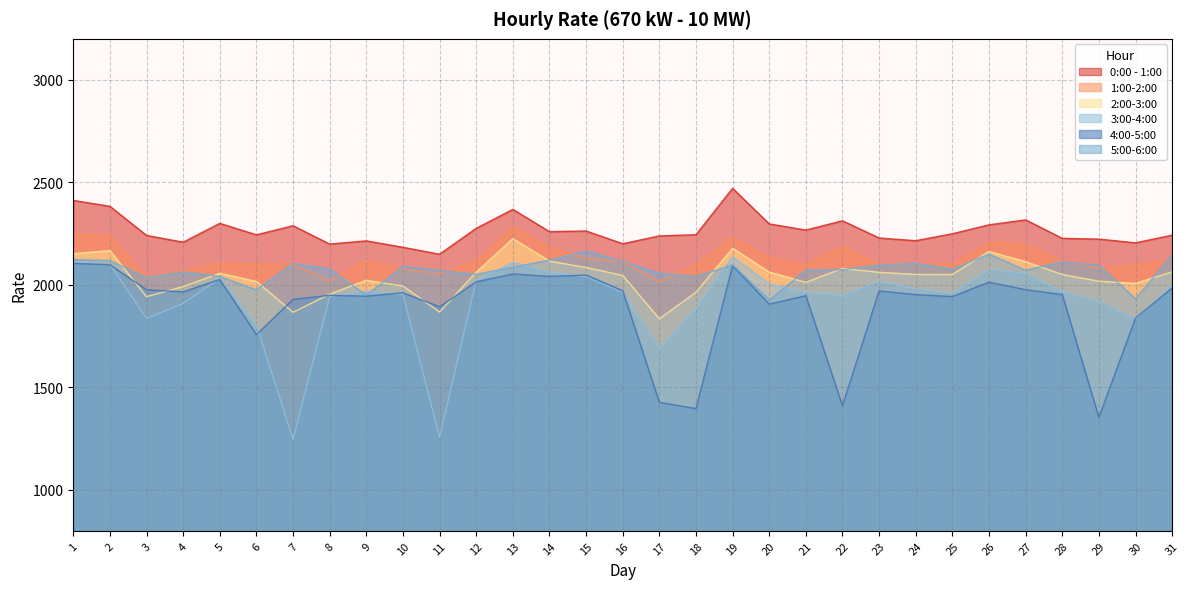

Reading right to left, list all the values displayed in this chart.

0:00 - 1:00: 2242.2	2204.8	2223.1	2226.8	2316.9	2292.6	2249.3	2215.3	2228.5	2312.5	2267.1	2297.2	2470.8	2244.4	2238.7	2200.4	2262.7	2259.4	2368.1	2275.6	2149.3	2183.1	2214.5	2198.7	2288.4	2243.8	2299.8	2208.0	2240.9	2383.0	2411.9
1:00-2:00: 2124.4	2096.8	2080.9	2115.8	2196.5	2209.7	2100.5	2105.3	2098.2	2188.2	2097.8	2133.4	2232.3	2097.2	2014.3	2112.2	2129.2	2180.6	2280.6	2116.8	2055.2	2076.5	2117.2	2018.6	2100.3	2099.5	2104.4	2069.7	2037.0	2243.3	2246.2
2:00-3:00: 2063.1	2007.4	2017.5	2050.2	2112.8	2162.8	2050.6	2050.6	2061.0	2079.7	2011.9	2062.4	2178.6	1963.5	1834.4	2045.9	2084.4	2115.5	2225.3	2061.6	1867.3	1994.0	2022.2	1954.5	1866.0	2016.6	2056.4	1991.6	1942.2	2167.0	2152.4
3:00-4:00: 1997.0	1832.7	1918.7	1967.7	2055.9	2074.6	1958.2	1981.5	2016.8	1949.2	1962.2	2004.5	2136.8	1886.4	1690.1	1962.7	2039.9	2062.5	2109.3	2021.3	1256.3	1953.5	1969.6	1942.7	1246.9	1804.0	2031.3	1909.6	1836.3	2100.2	2111.6
4:00-5:00: 1984.7	1837.8	1353.3	1952.5	1976.1	2013.1	1942.6	1952.1	1970.2	1409.5	1946.7	1905.8	2093.4	1396.2	1426.9	1971.1	2047.7	2041.0	2053.2	2014.5	1892.9	1961.2	1944.7	1948.8	1929.1	1757.1	2026.0	1965.7	1976.2	2098.4	2104.6
5:00-6:00: 2146.0	1932.4	2094.8	2112.0	2071.5	2150.0	2076.6	2105.7	2095.6	2074.3	2070.9	1926.9	2097.9	2040.7	2056.9	2114.3	2165.1	2120.7	2086.4	2051.0	2069.9	2088.6	1950.2	2076.8	2104.2	1975.5	2041.2	2063.3	2034.7	2118.8	2123.7